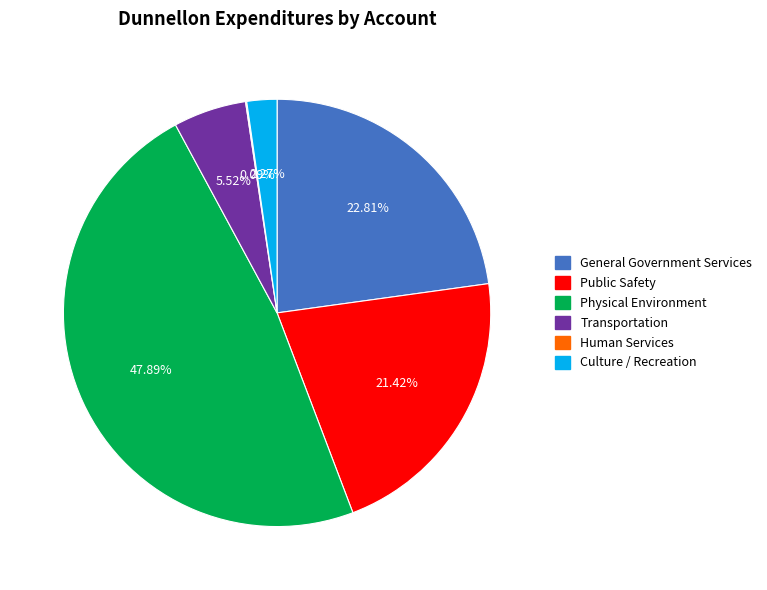

To the nearest percent, what is the difference between the Public Safety and Transportation slice percentages?

16%